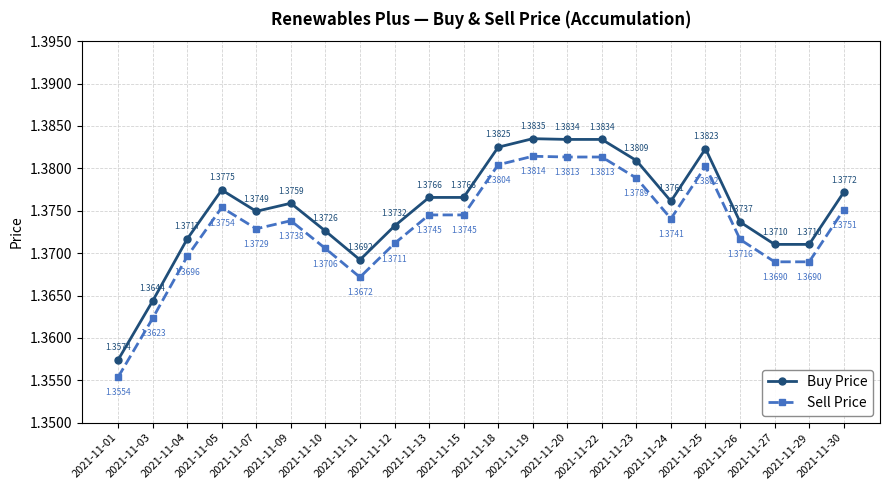

How many lines are shown in the chart?

2